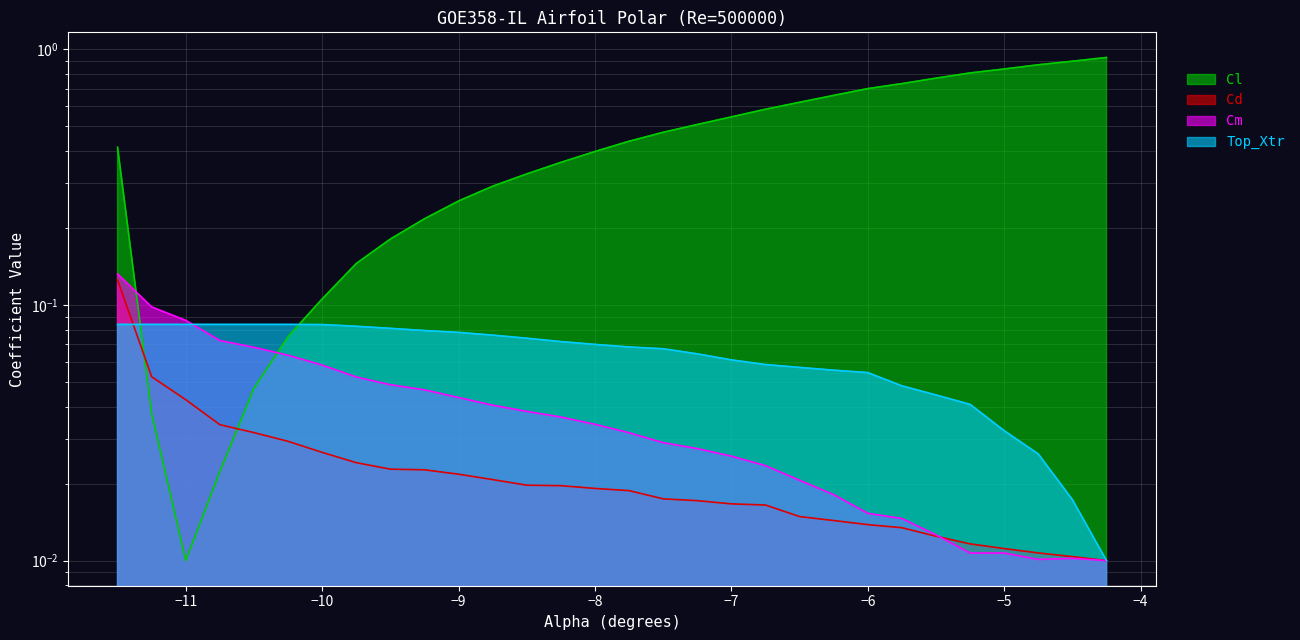

Which series has the largest total across all categories?

Cl